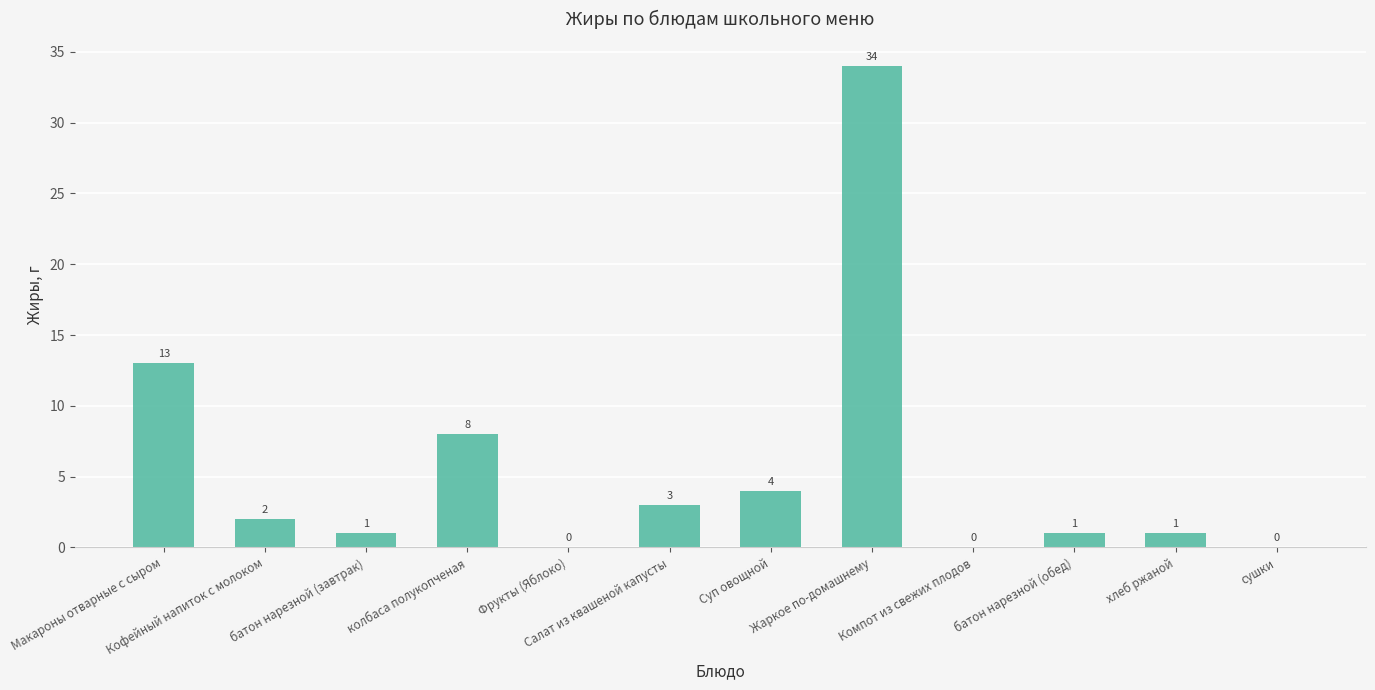

What is the greatest value displayed?

34